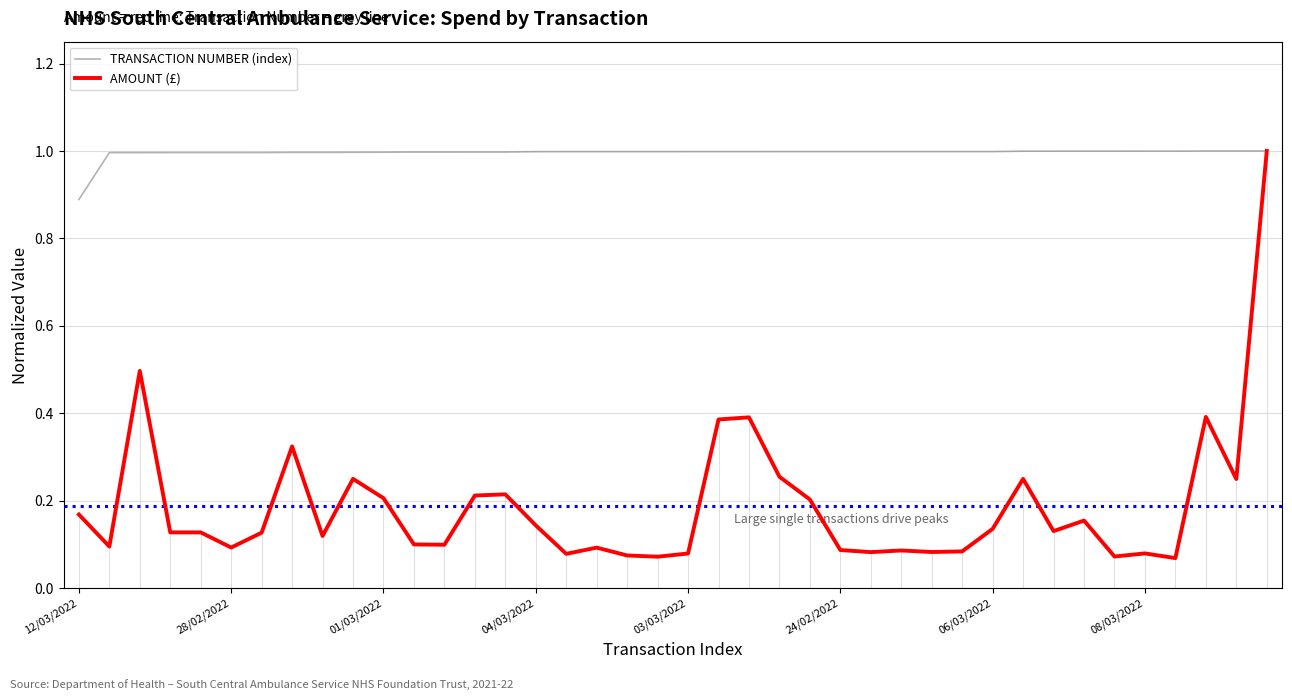

Which series has the largest range (max minus min)?

AMOUNT (£)